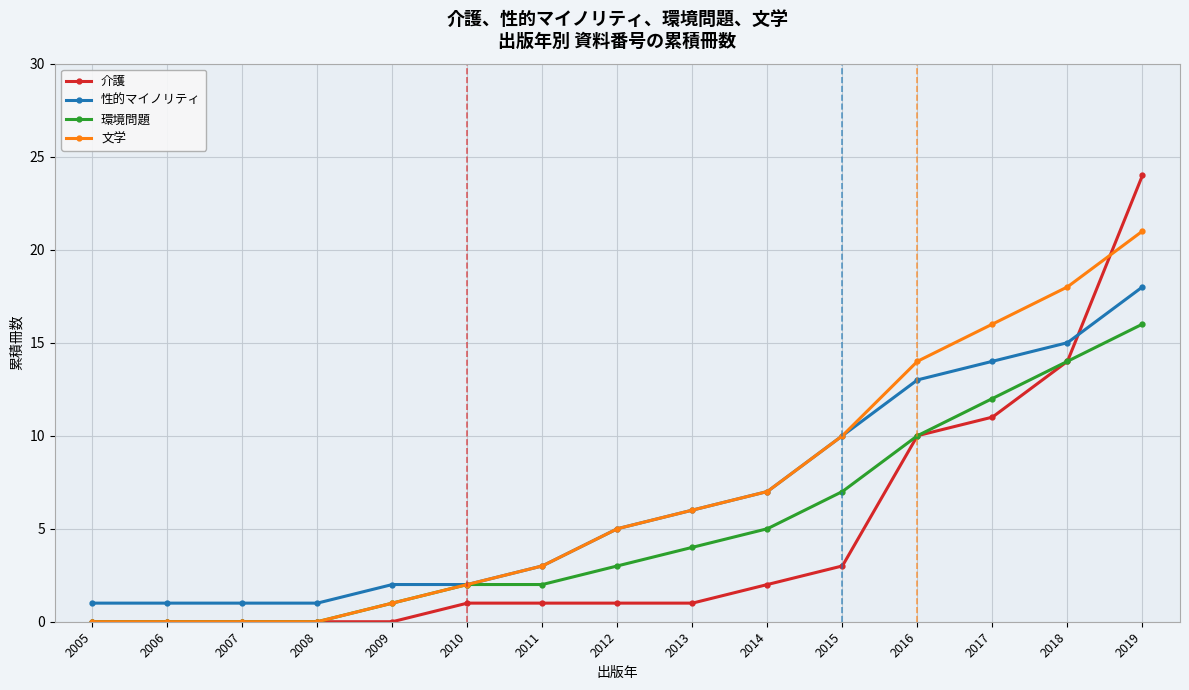

What is the difference between the maximum and minimum values in the 環境問題 series?

16